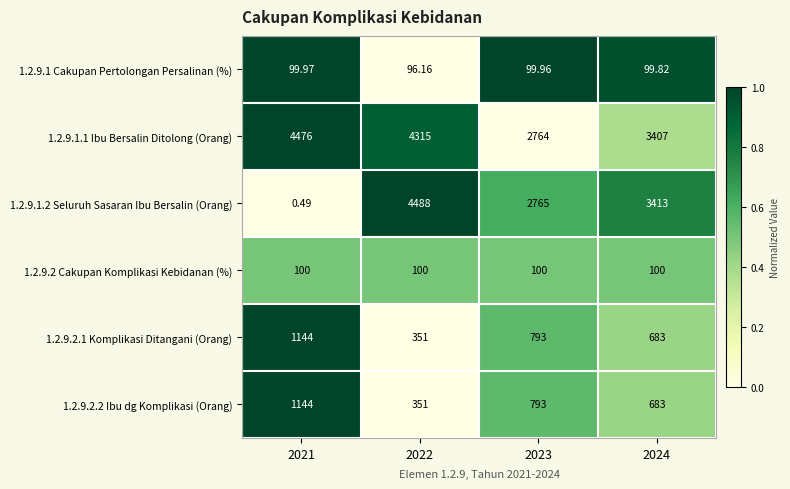

Which has a higher value, 2021 or 2023?

2021